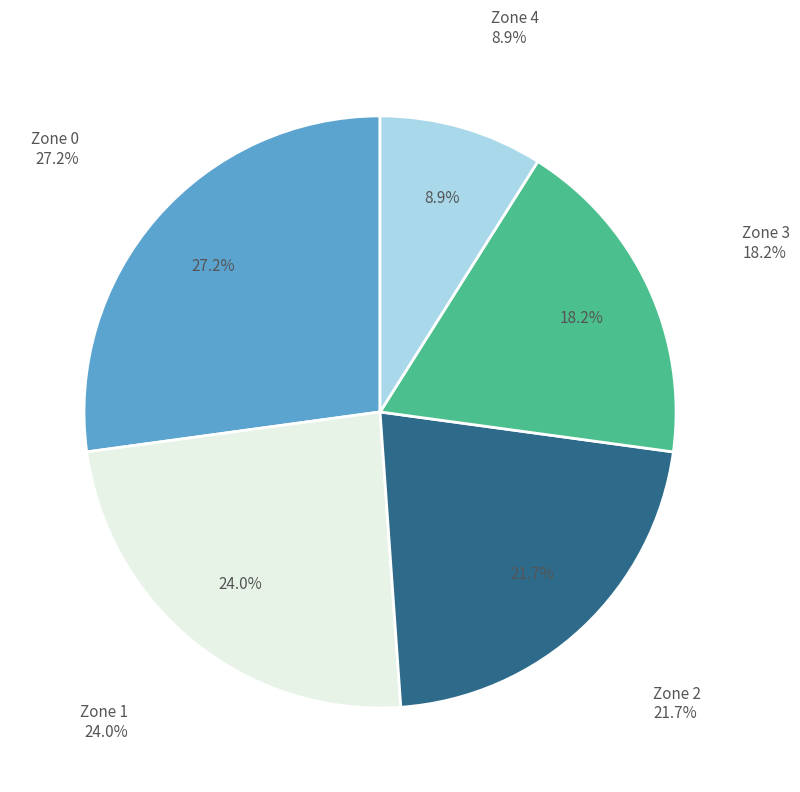

Count the number of slices in the pie.

5